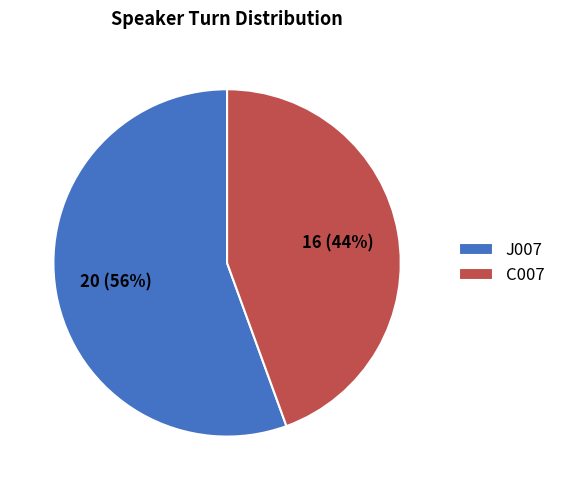

Is there a majority slice in this chart?

Yes